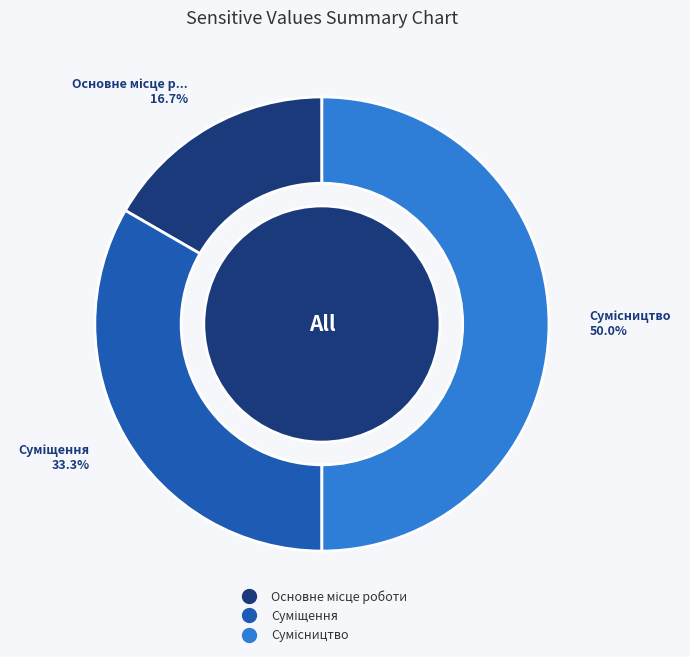

To the nearest percent, what is the difference between the largest and smallest slice percentages?

33%